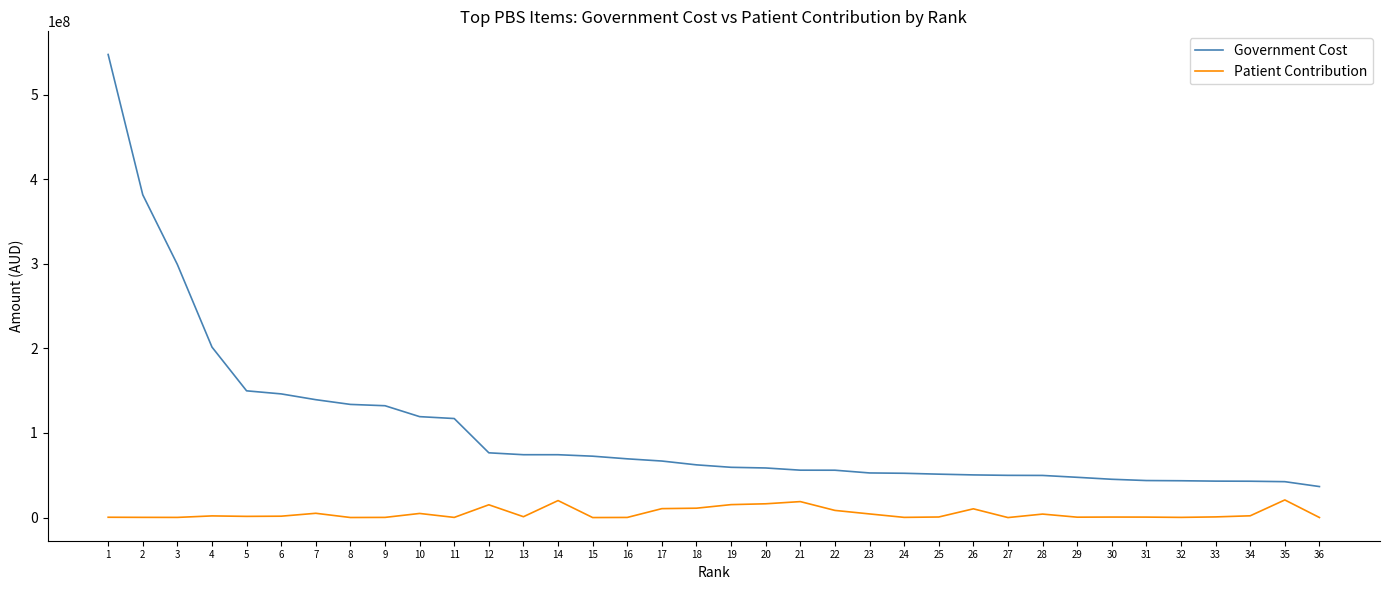

What is the difference between the Patient Contribution values at 24 and 30?

378131.2